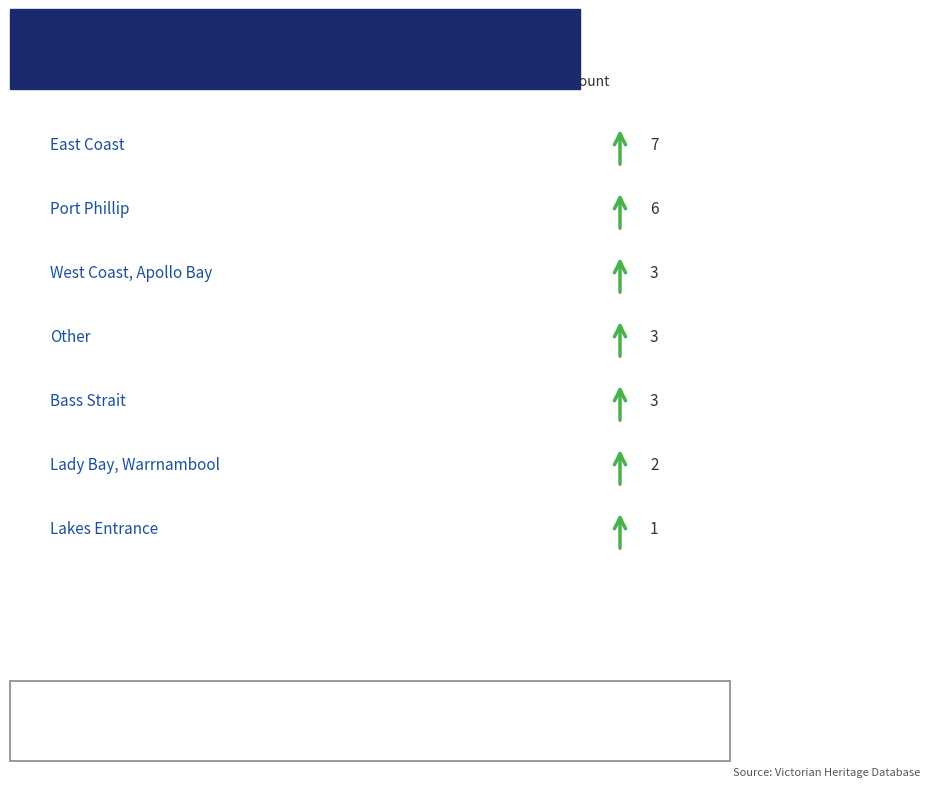

What is the sum of all values?

25